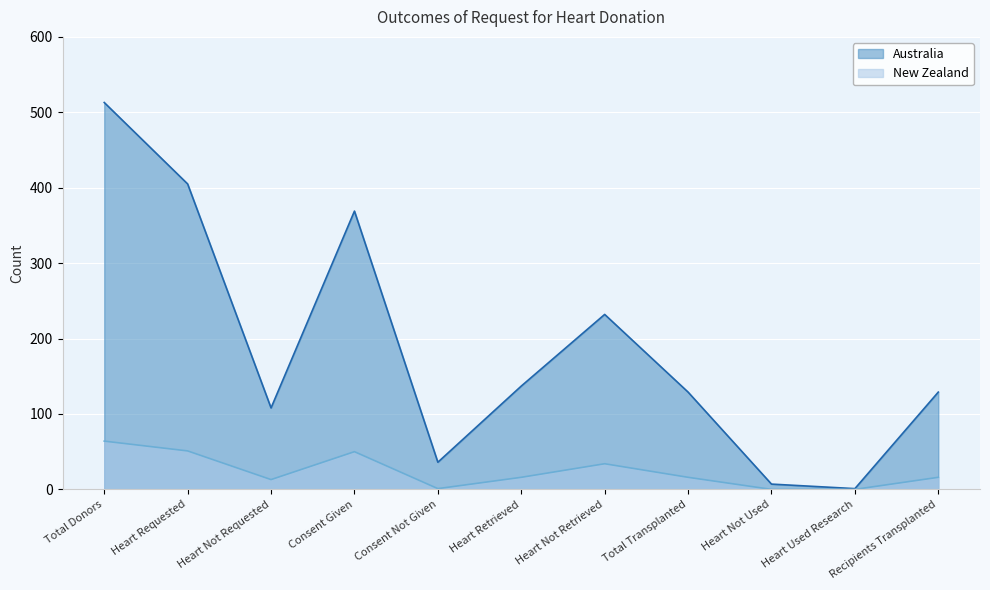

What is the highest value of the Australia series?

513